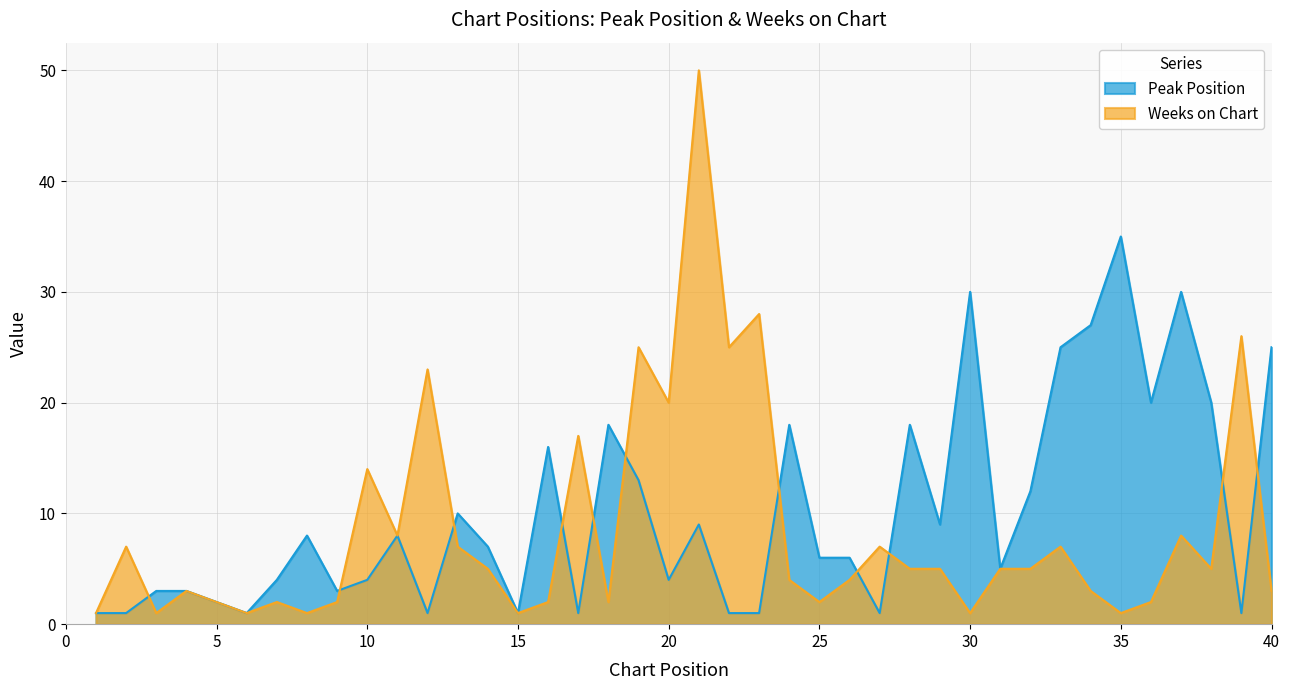

What is the total value across all series at 39?

27